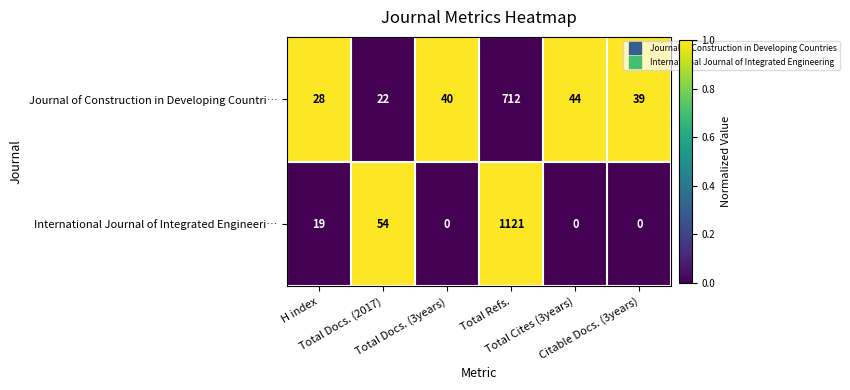

Which series has the largest total across all categories?

International Journal of Integrated Engineeri…